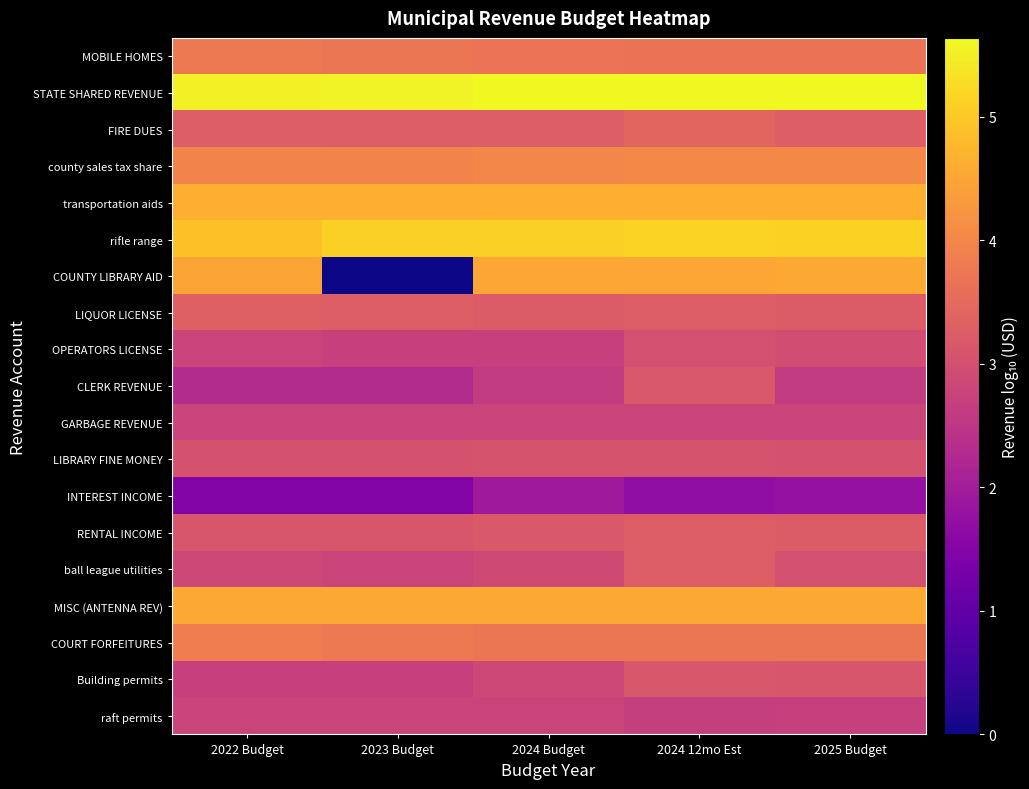

Between 2022 Budget and 2024 12mo Est, which series saw the biggest shift?

CLERK REVENUE